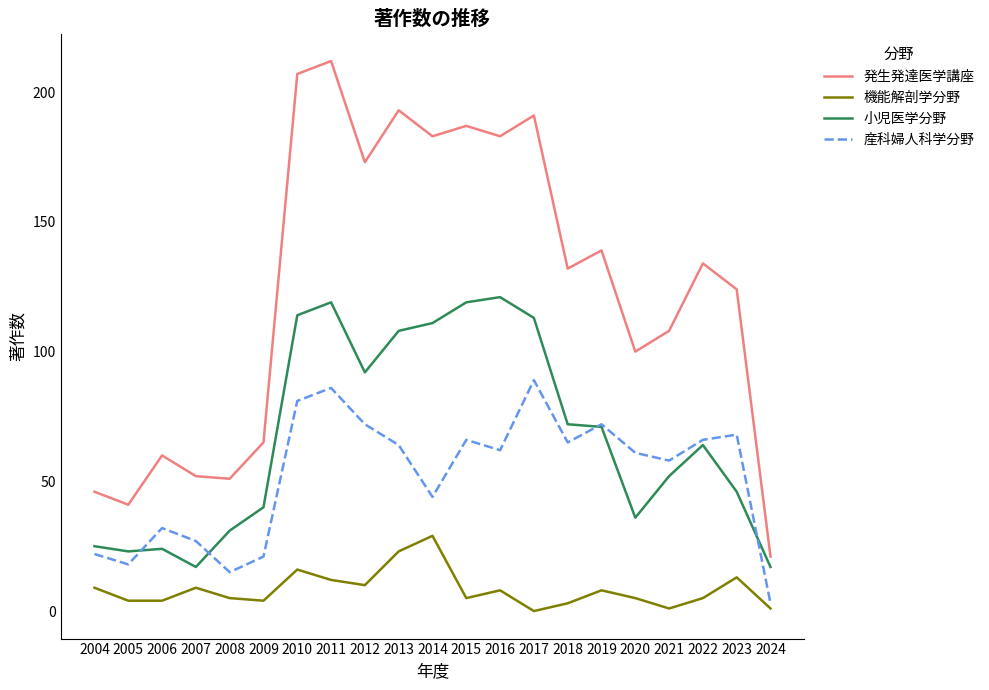

Where is 小児医学分野 nearest to the value 69?

2019